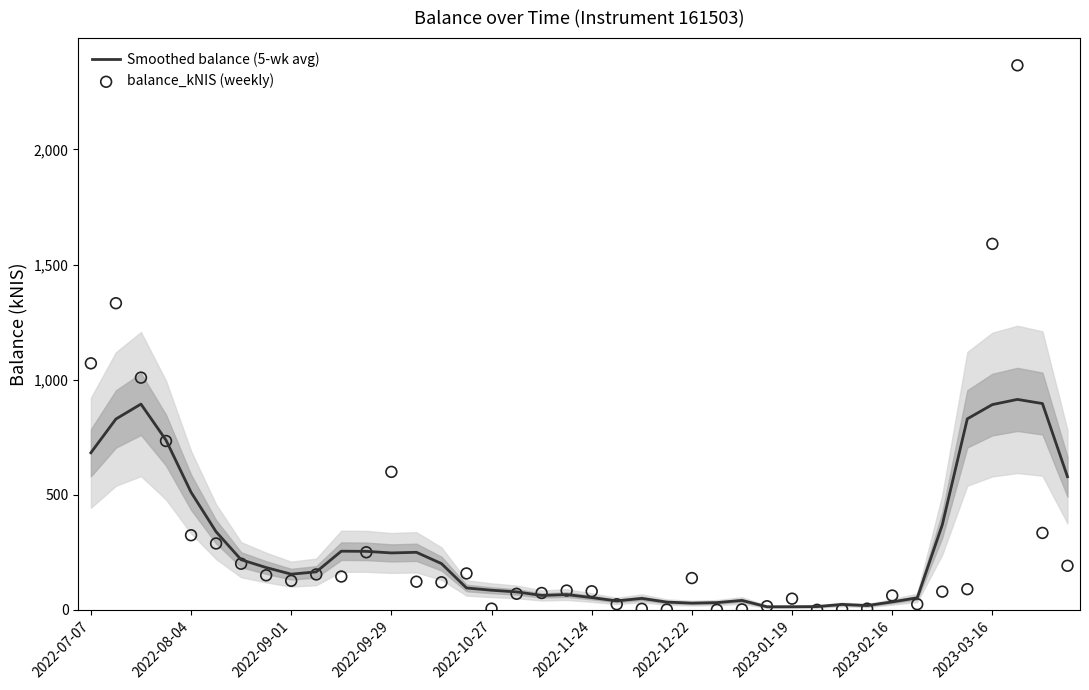

Which series reaches the minimum Y coordinate?

balance_kNIS (weekly)